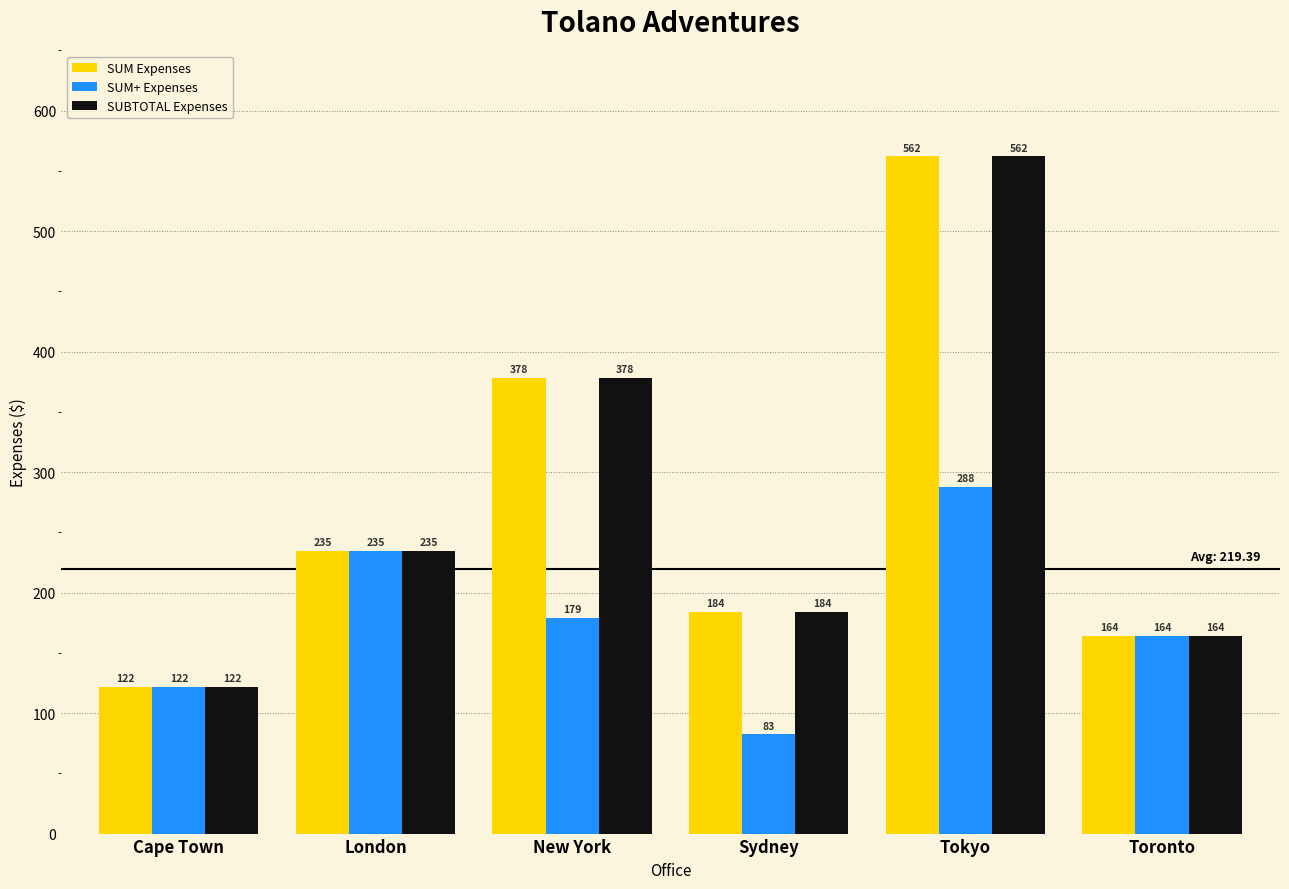

What is the average value of the SUM Expenses series?

274.2